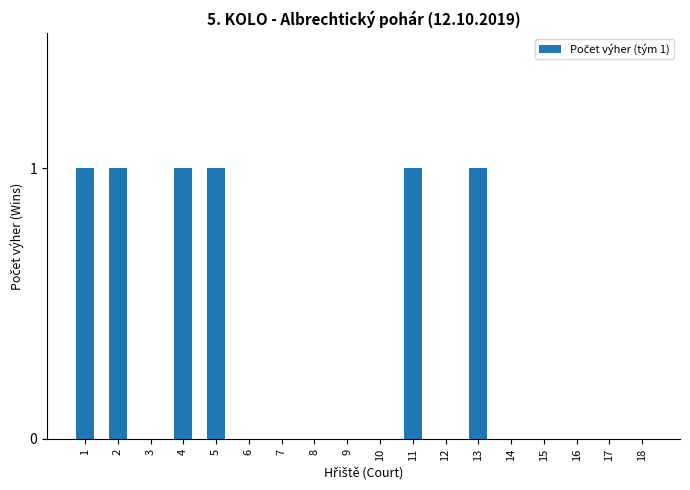

Count the values in the range 0 to 1.

18